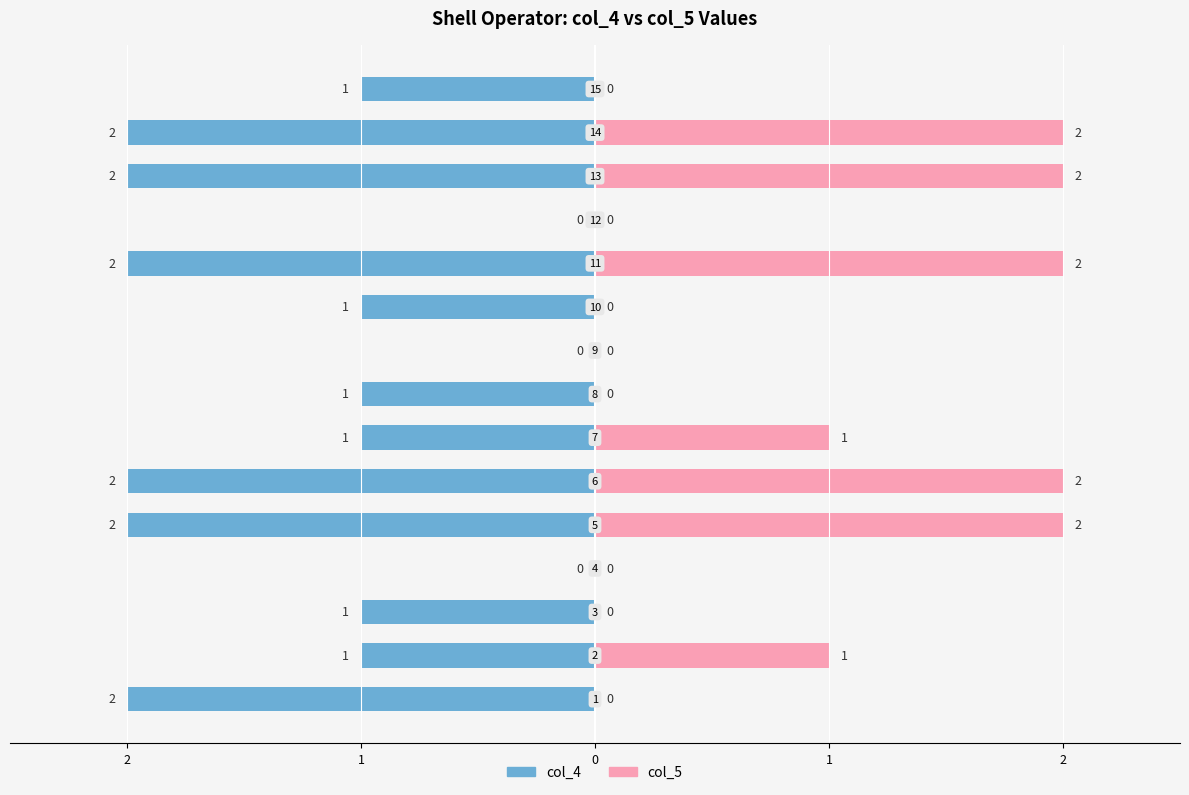

How many positive values does the col_5 (Right) series have?

7